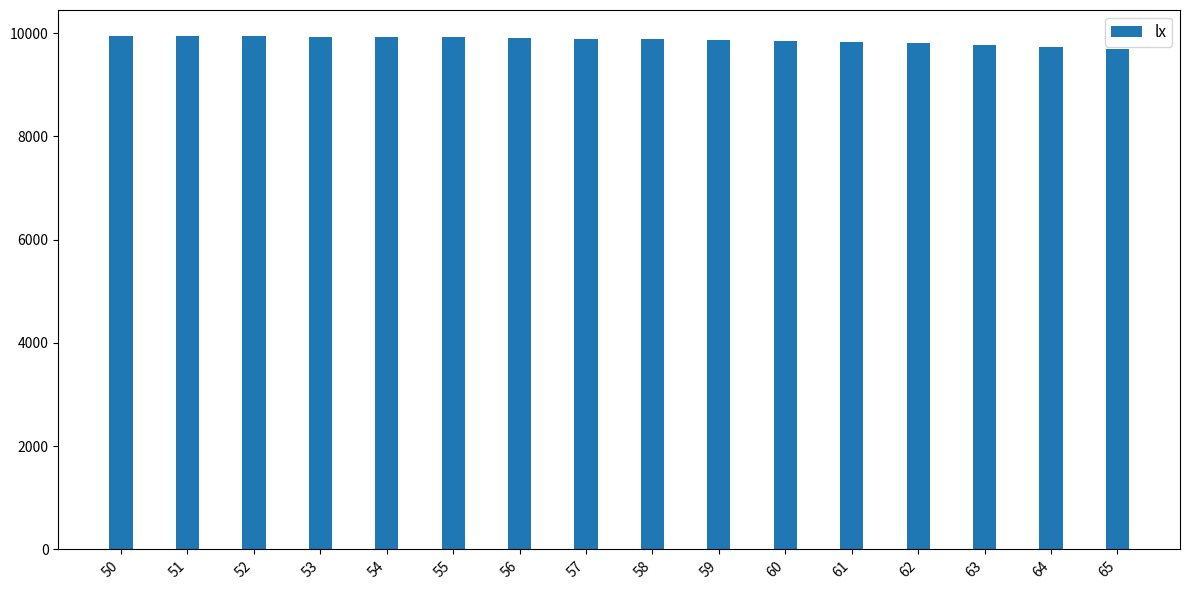

What is the sum of all values?

157874.1